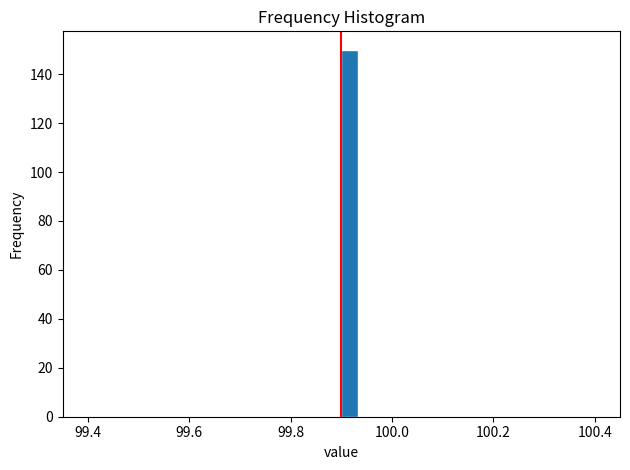

Around what value on the x-axis is the tallest bar? Give the approximate position of its centre, as read against the axis.

99.92